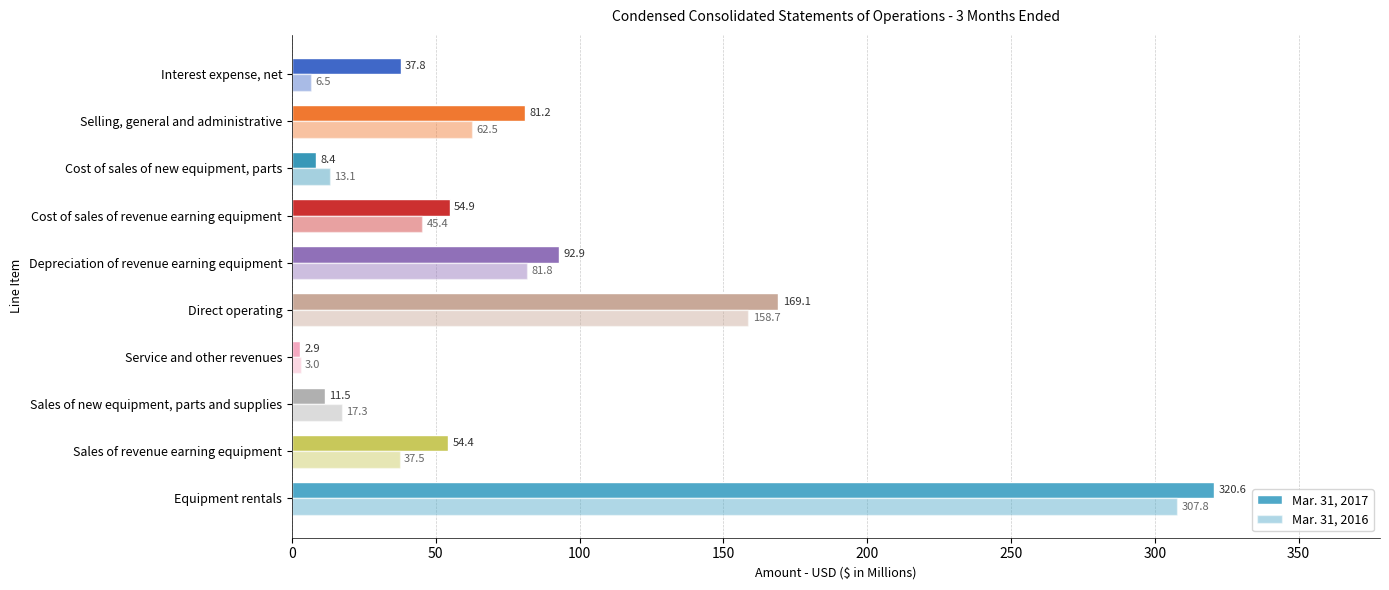

List the series in order of their overall mean, lowest first.

Mar. 31, 2016, Mar. 31, 2017